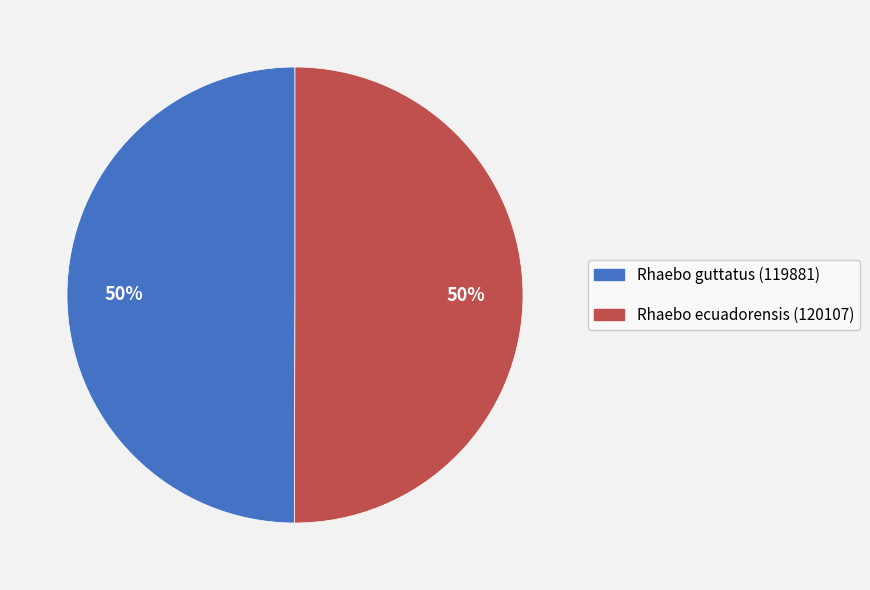

To the nearest percent, what percentage of the pie is Rhaebo guttatus (119881)?

50%